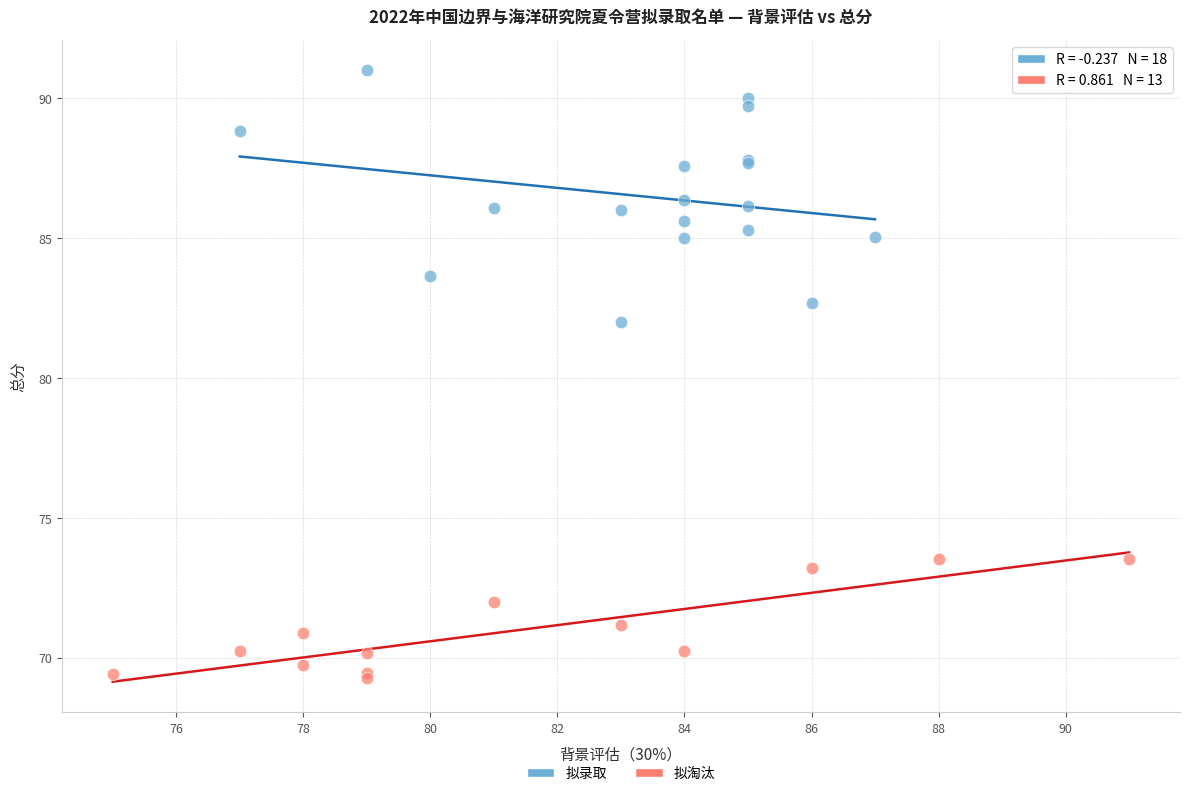

Which series has the widest spread of Y values?

拟录取